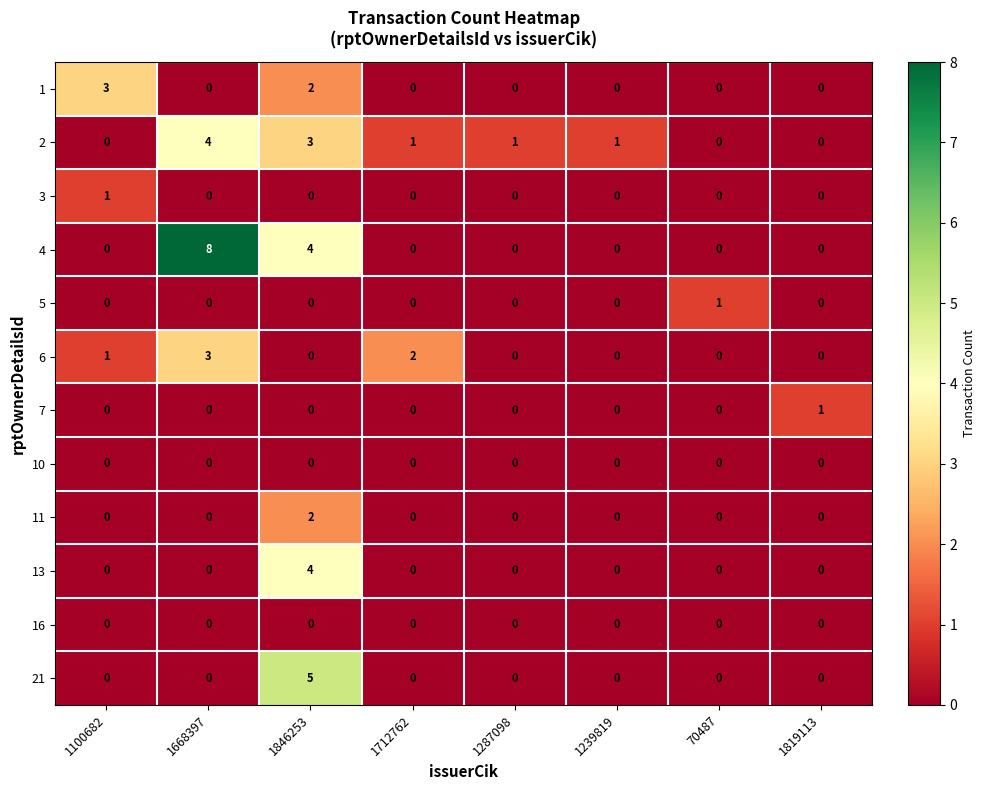

What is the difference between the maximum and second lowest values in the 6 series?

3